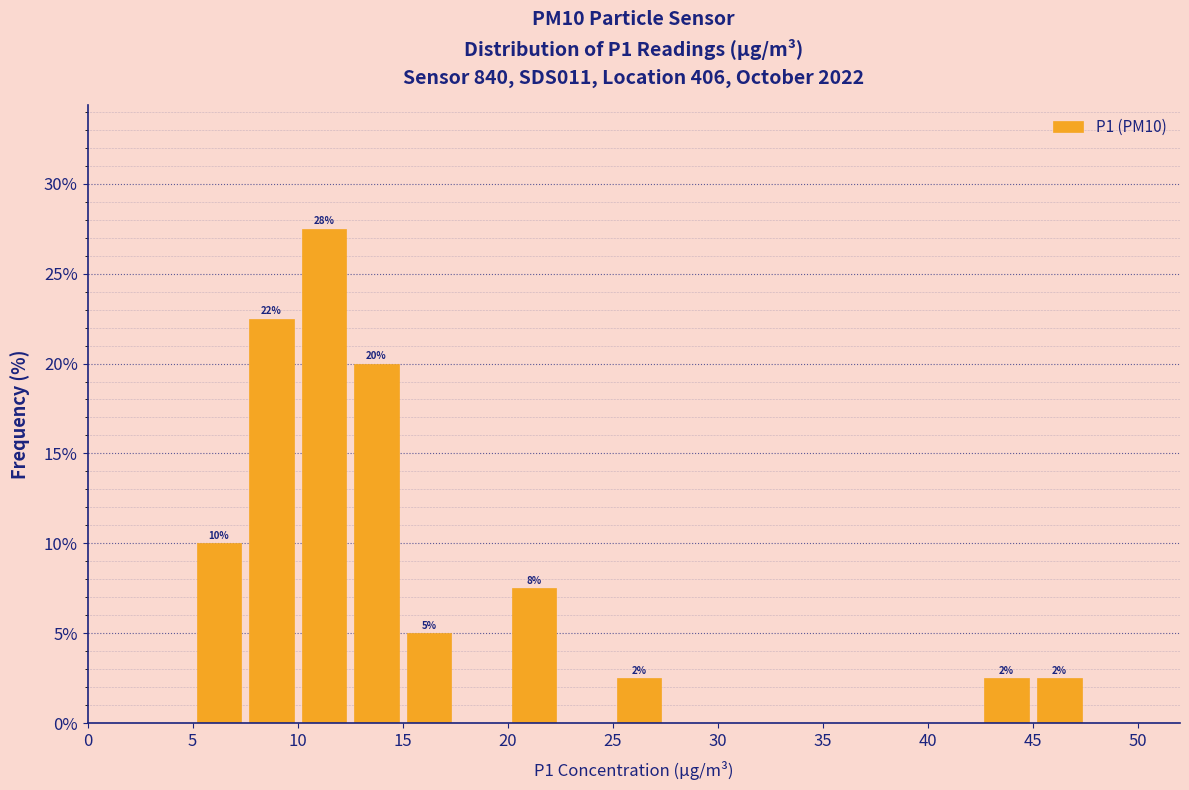

Which range on the x-axis has the tallest bar?

10.0 to 12.5